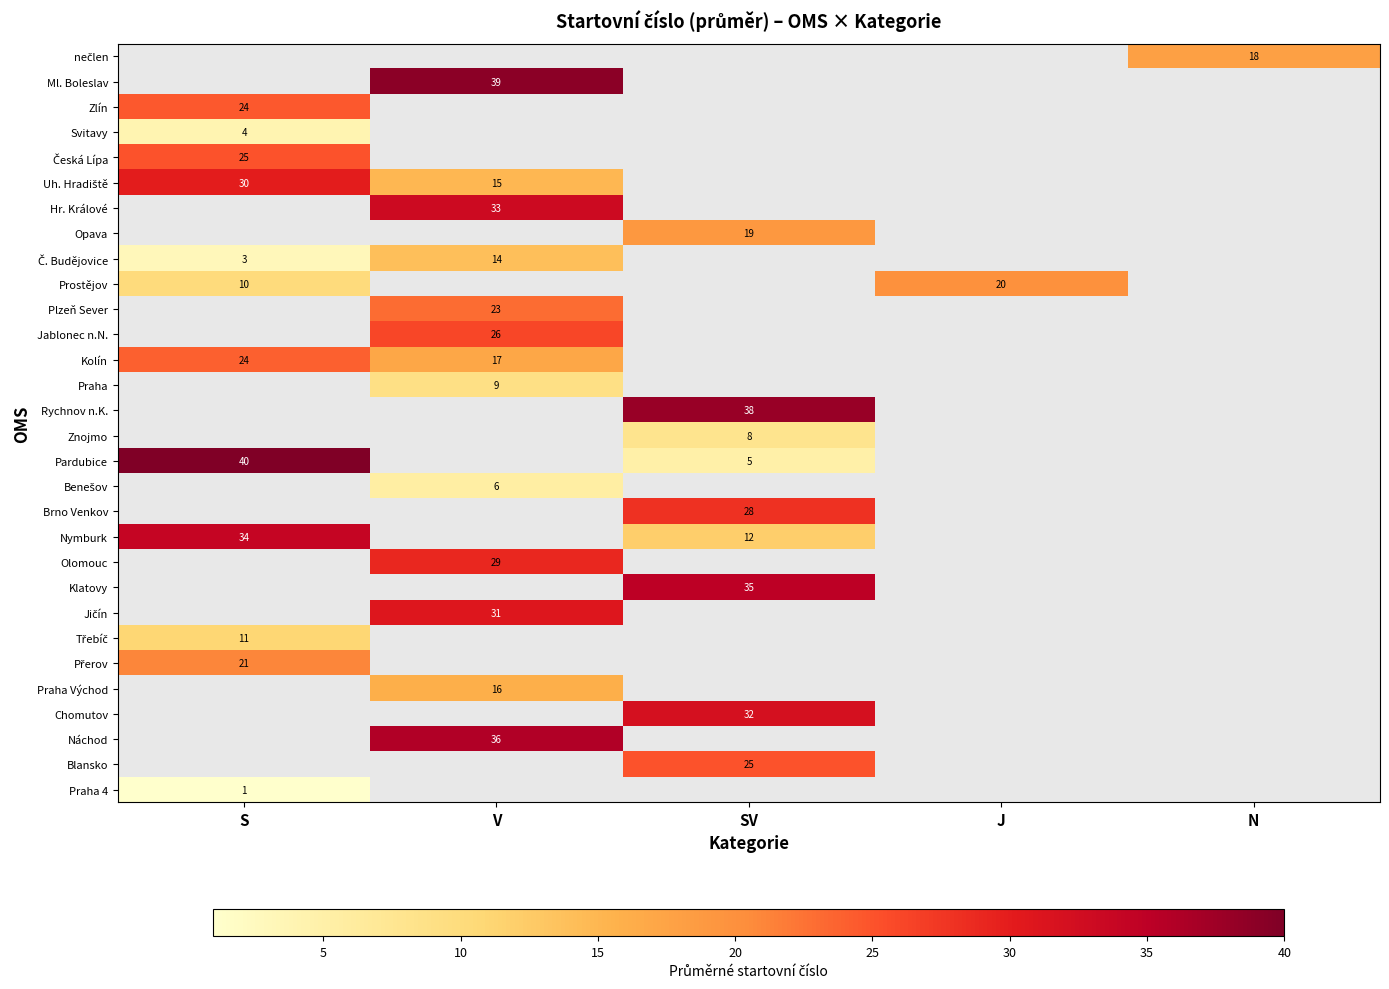

What is the highest value of the row_16 series?

40.0